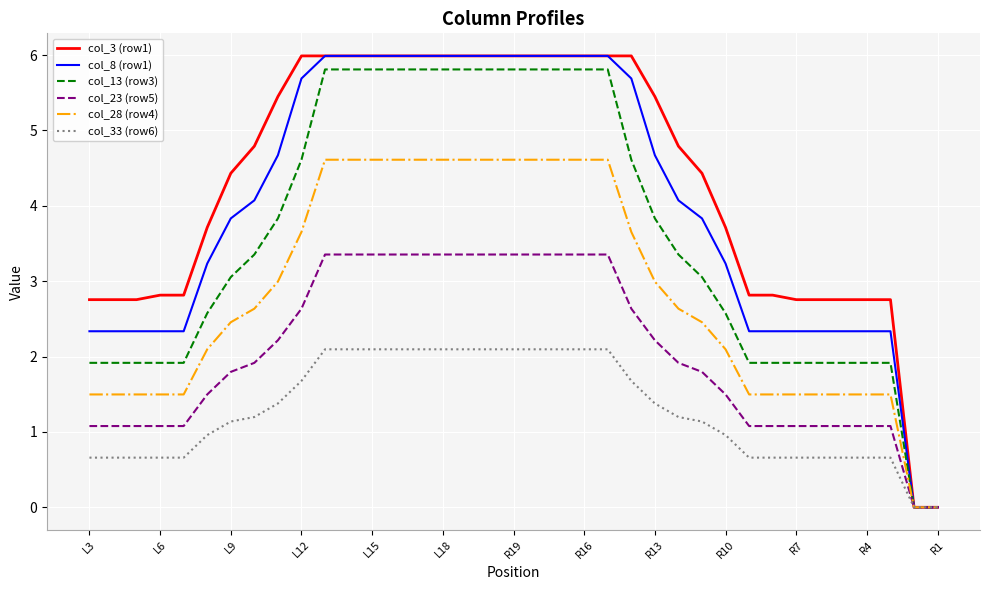

Which series has the largest total across all categories?

col_3 (row1)